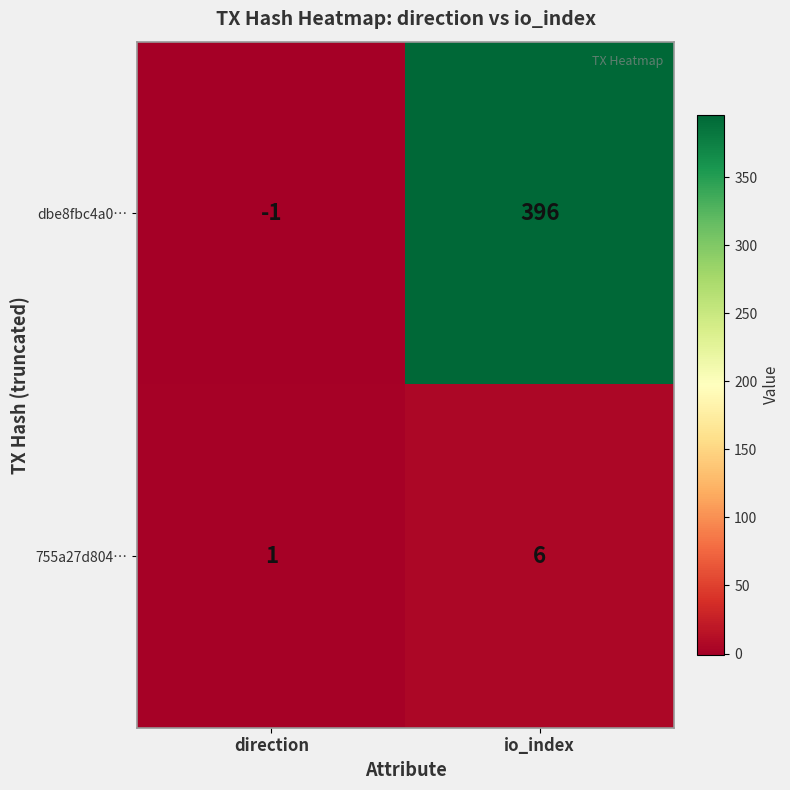

Read the 755a27d804… value at io_index.

6